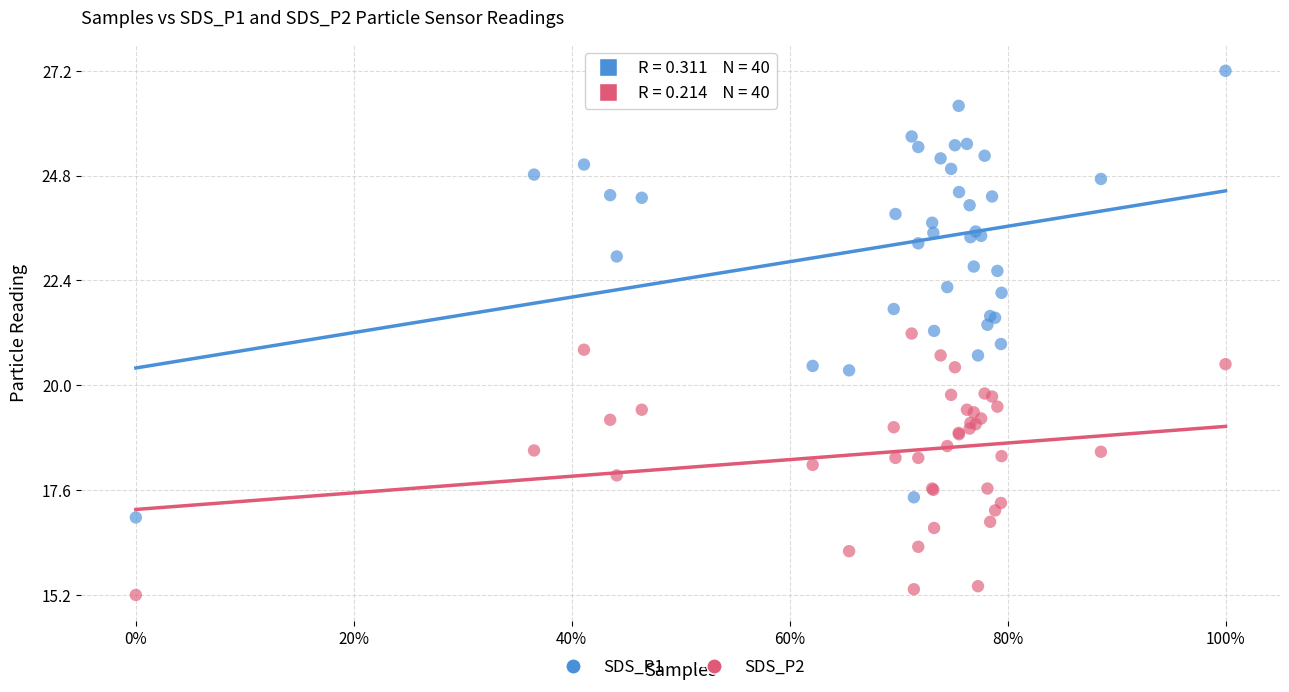

Which series has the largest Y range (max minus min)?

SDS_P1